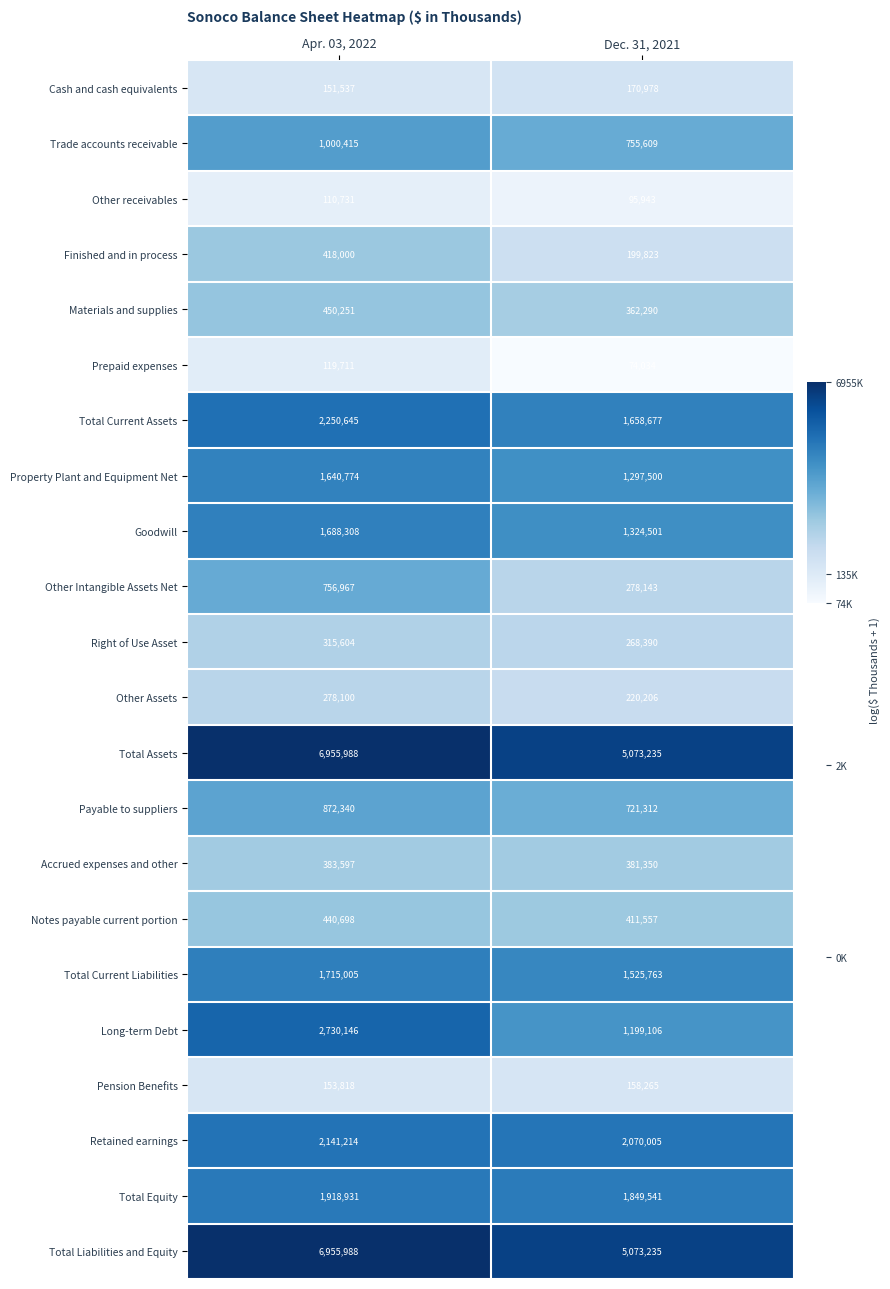

The Total Liabilities and Equity series shows 6955988 at Apr. 03, 2022. True or false?

True